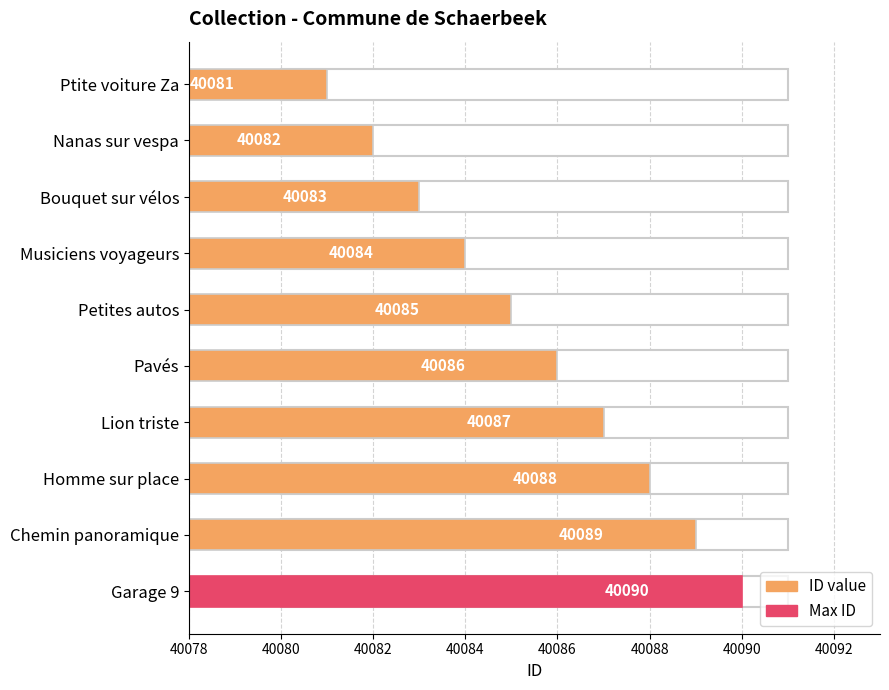

Reading top to bottom, transcribe all the data shown in this chart.

40081	40082	40083	40084	40085	40086	40087	40088	40089	40090